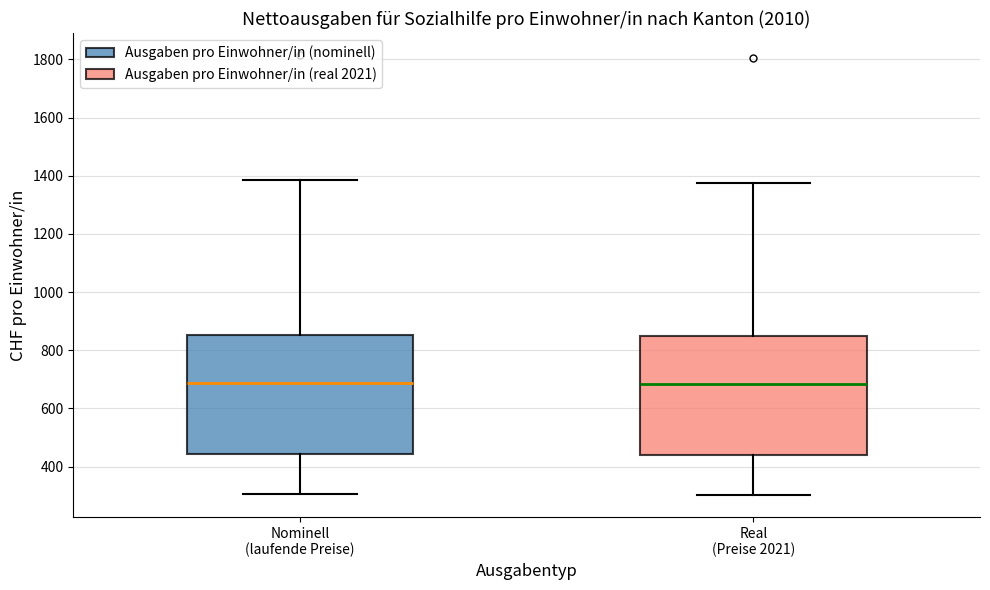

Reading left to right, read every box against the y-axis: the position of its median line, the range the box covers, and the ends of its whiskers. The values are not printed on the chart, so give them approximately, as read against the axis.

Nominell (laufende Preise): median 680, box 440 to 860, whiskers 300 to 1380
Real (Preise 2021): median 680, box 440 to 840, whiskers 300 to 1380